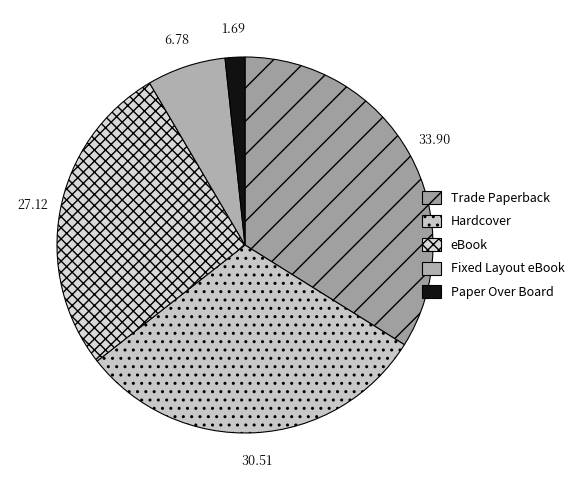

How many segments does this pie chart have?

5